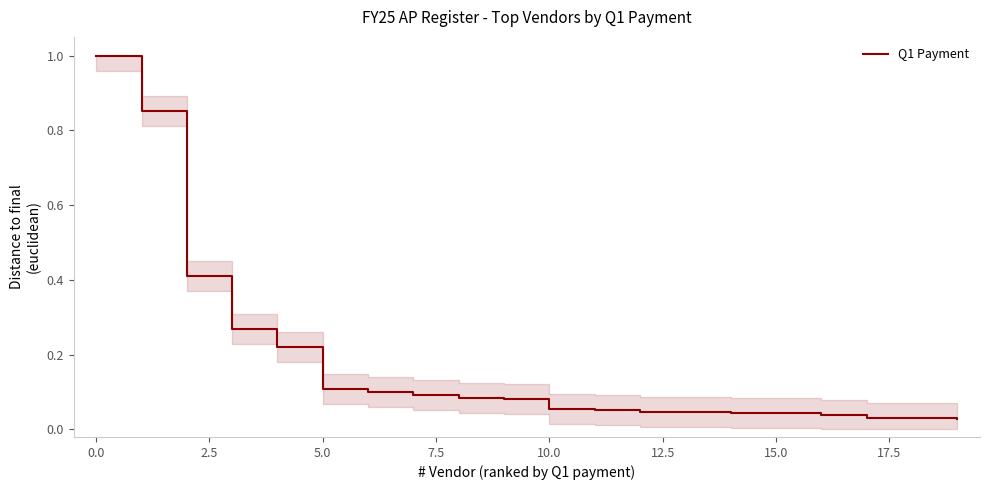

Count the number of data series in this chart.

1